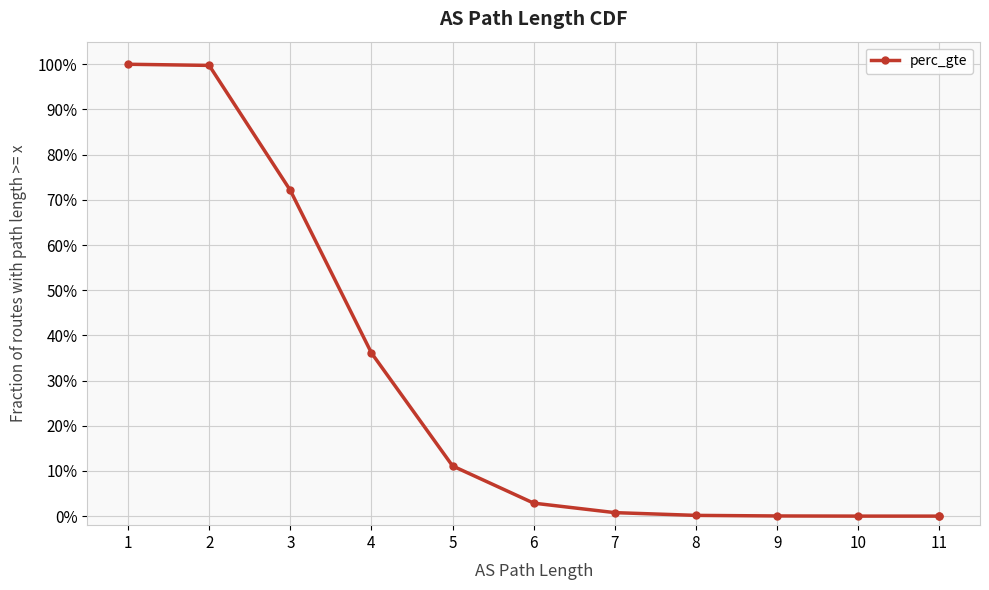

True or false: there are more than 0 points higher than both neighbors.

False